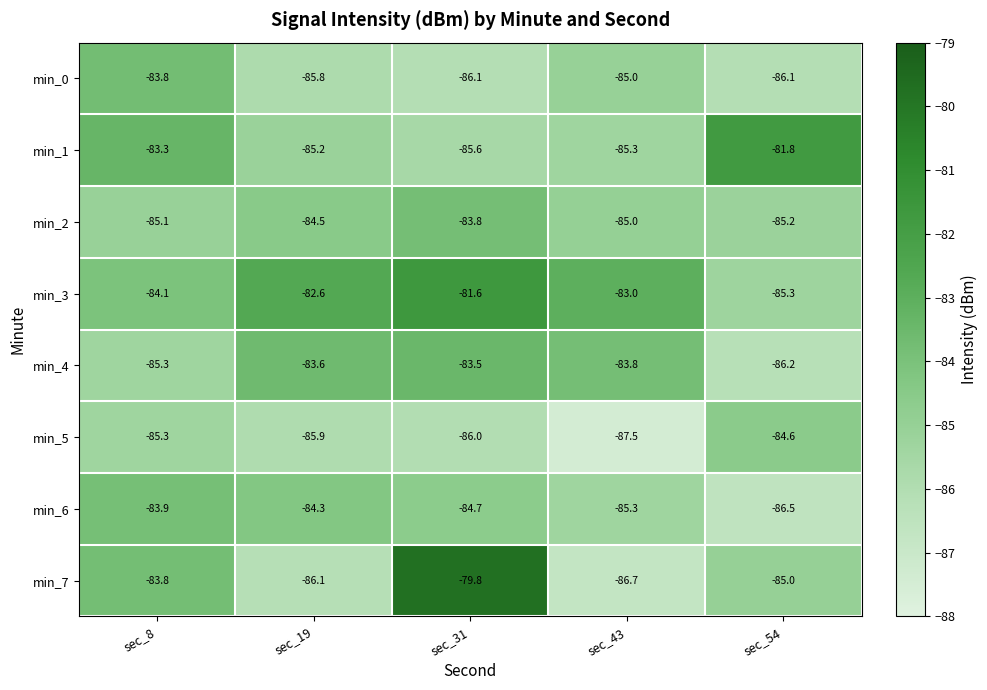

The value of min_5 at sec_8 is -19.1. True or false?

False